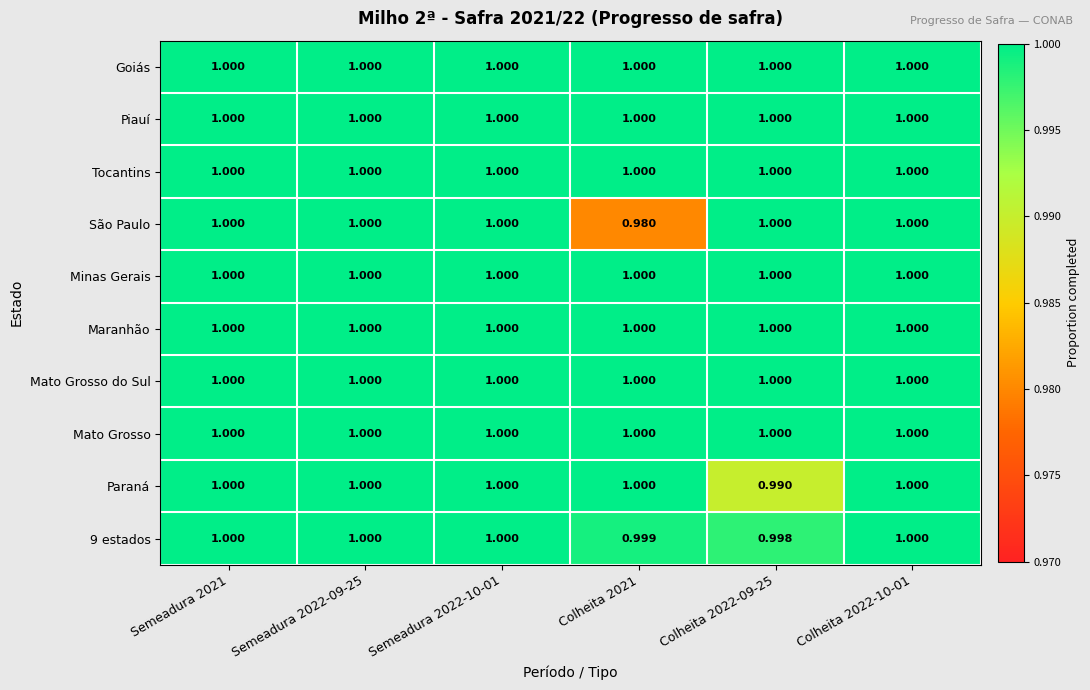

Which series has the widest spread of values?

São Paulo